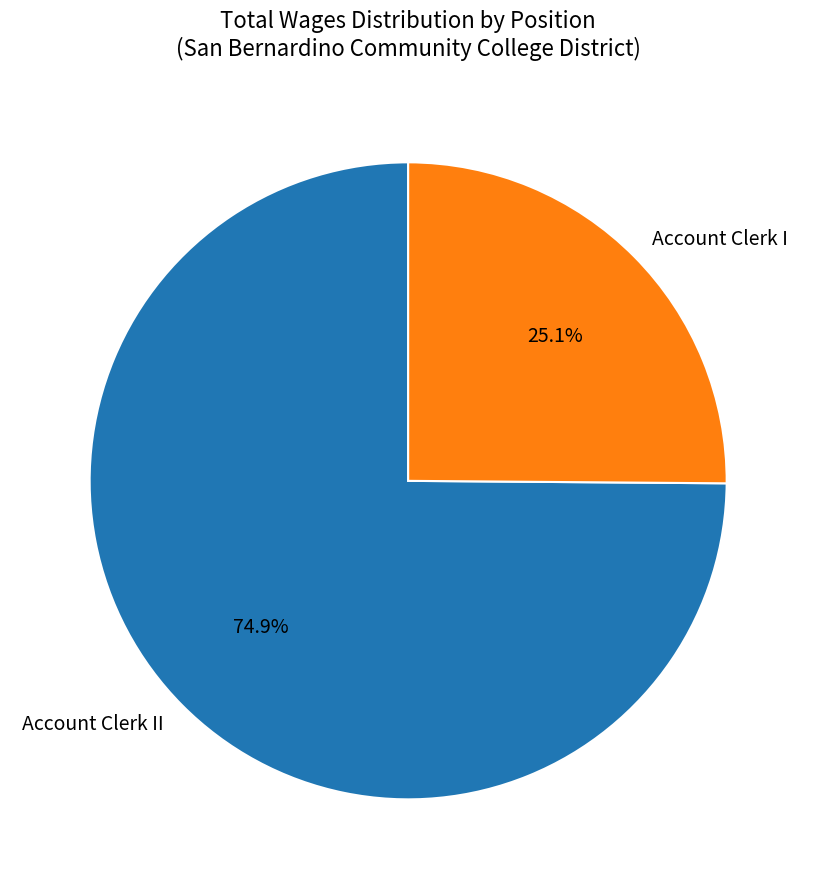

To the nearest percent, what percentage of the pie is Account Clerk I?

25%